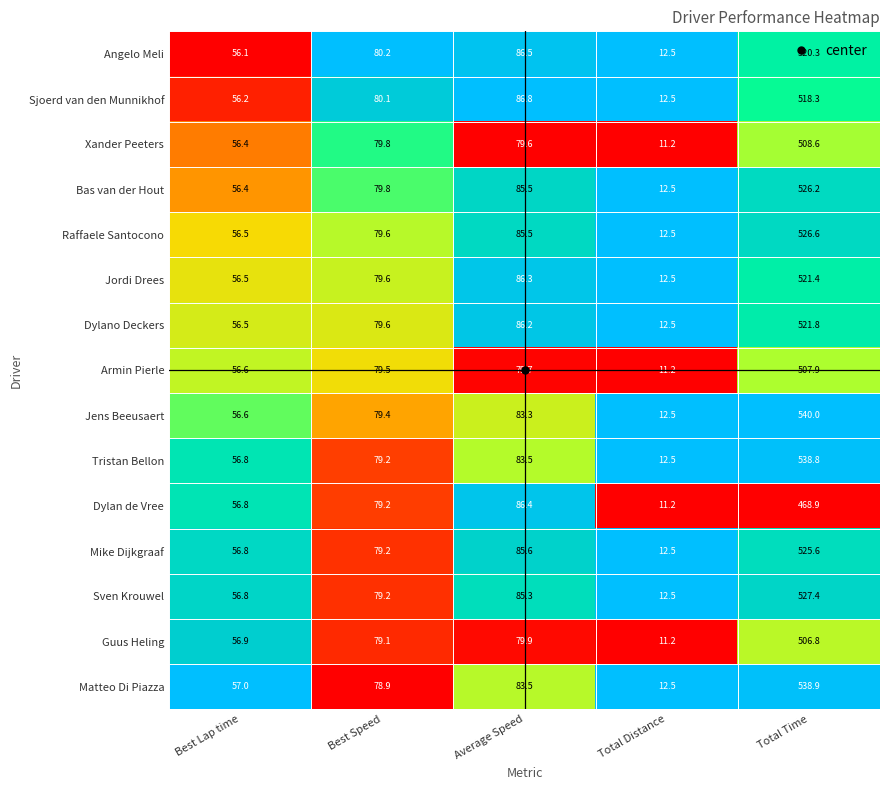

What is the maximum value shown in the chart?

540.0